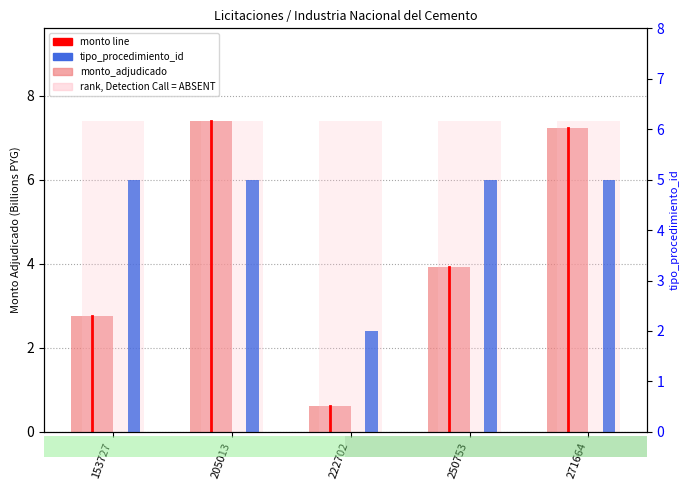

Rank the series at 222702 from highest to lowest value.

tipo_procedimiento_id, monto_adjudicado